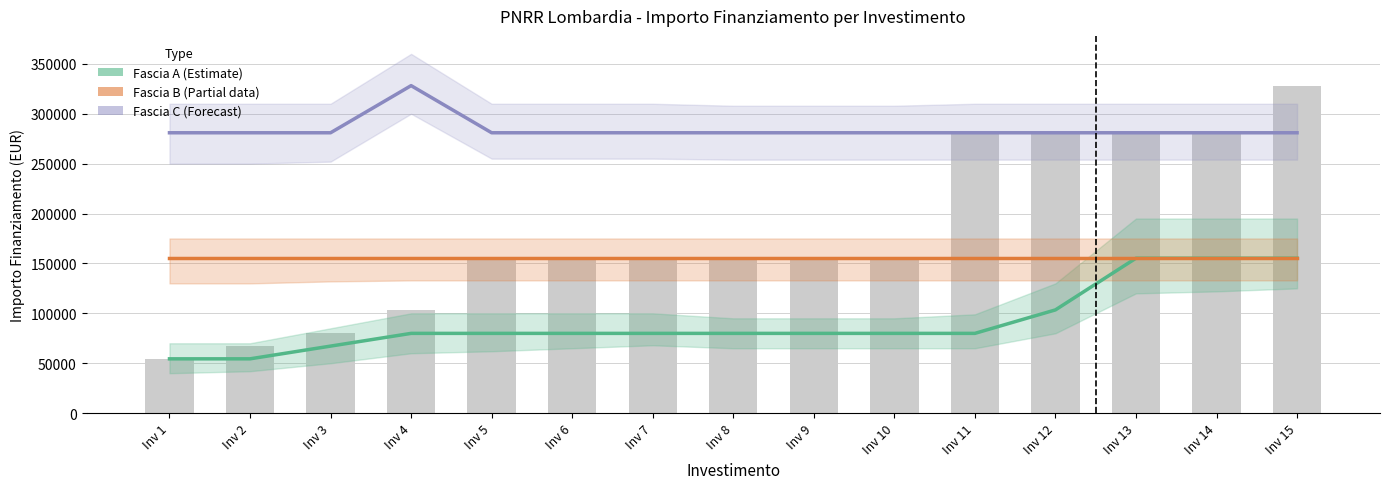

What is the total value across all series at Inv 10?

516088